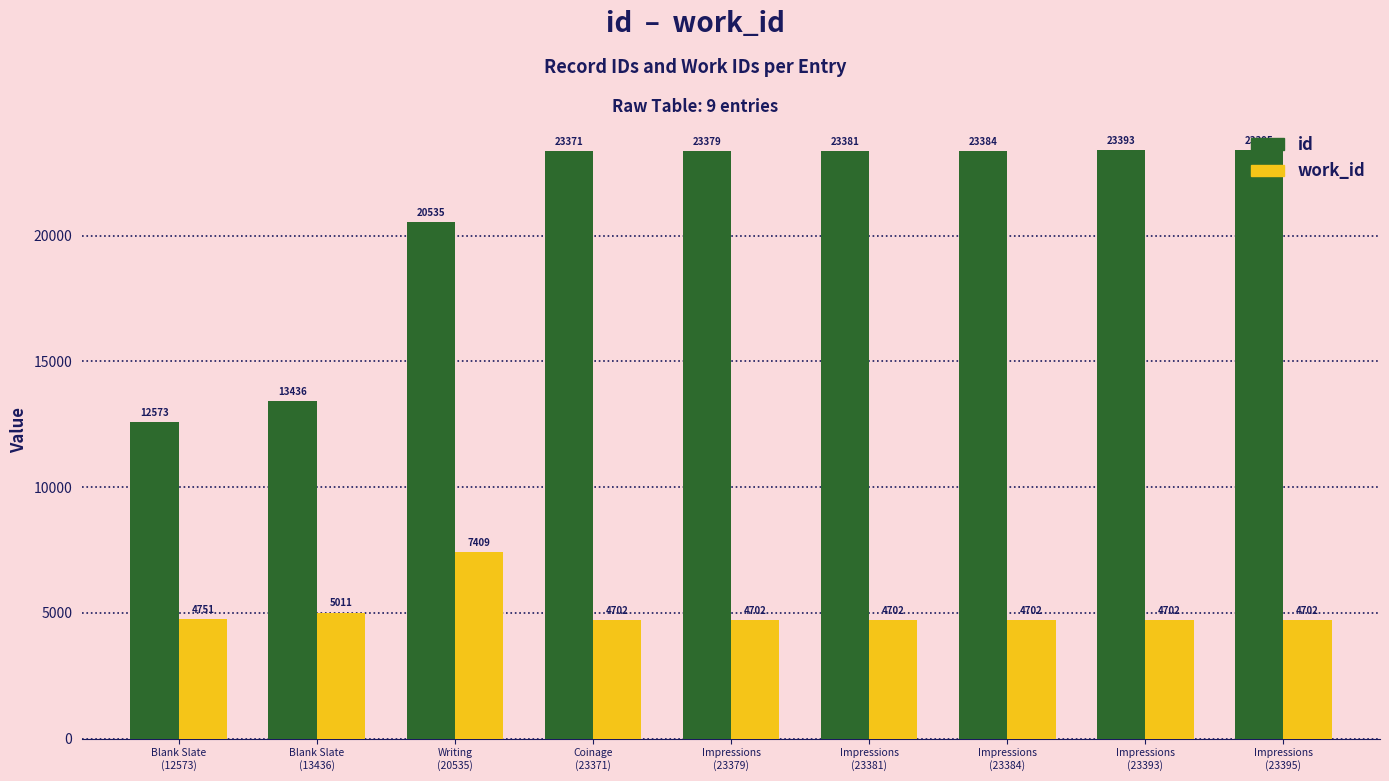

At Blank Slate
(12573), list the series in order from smallest to largest.

work_id, id